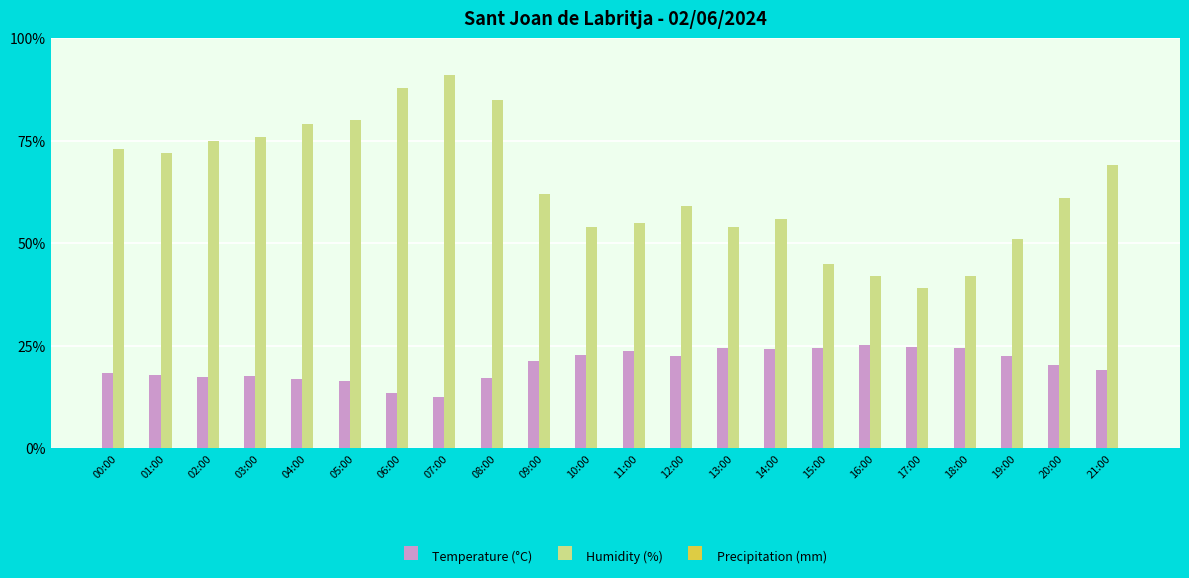

Between 03:00 and 20:00, which series saw the biggest shift?

Humidity (%)